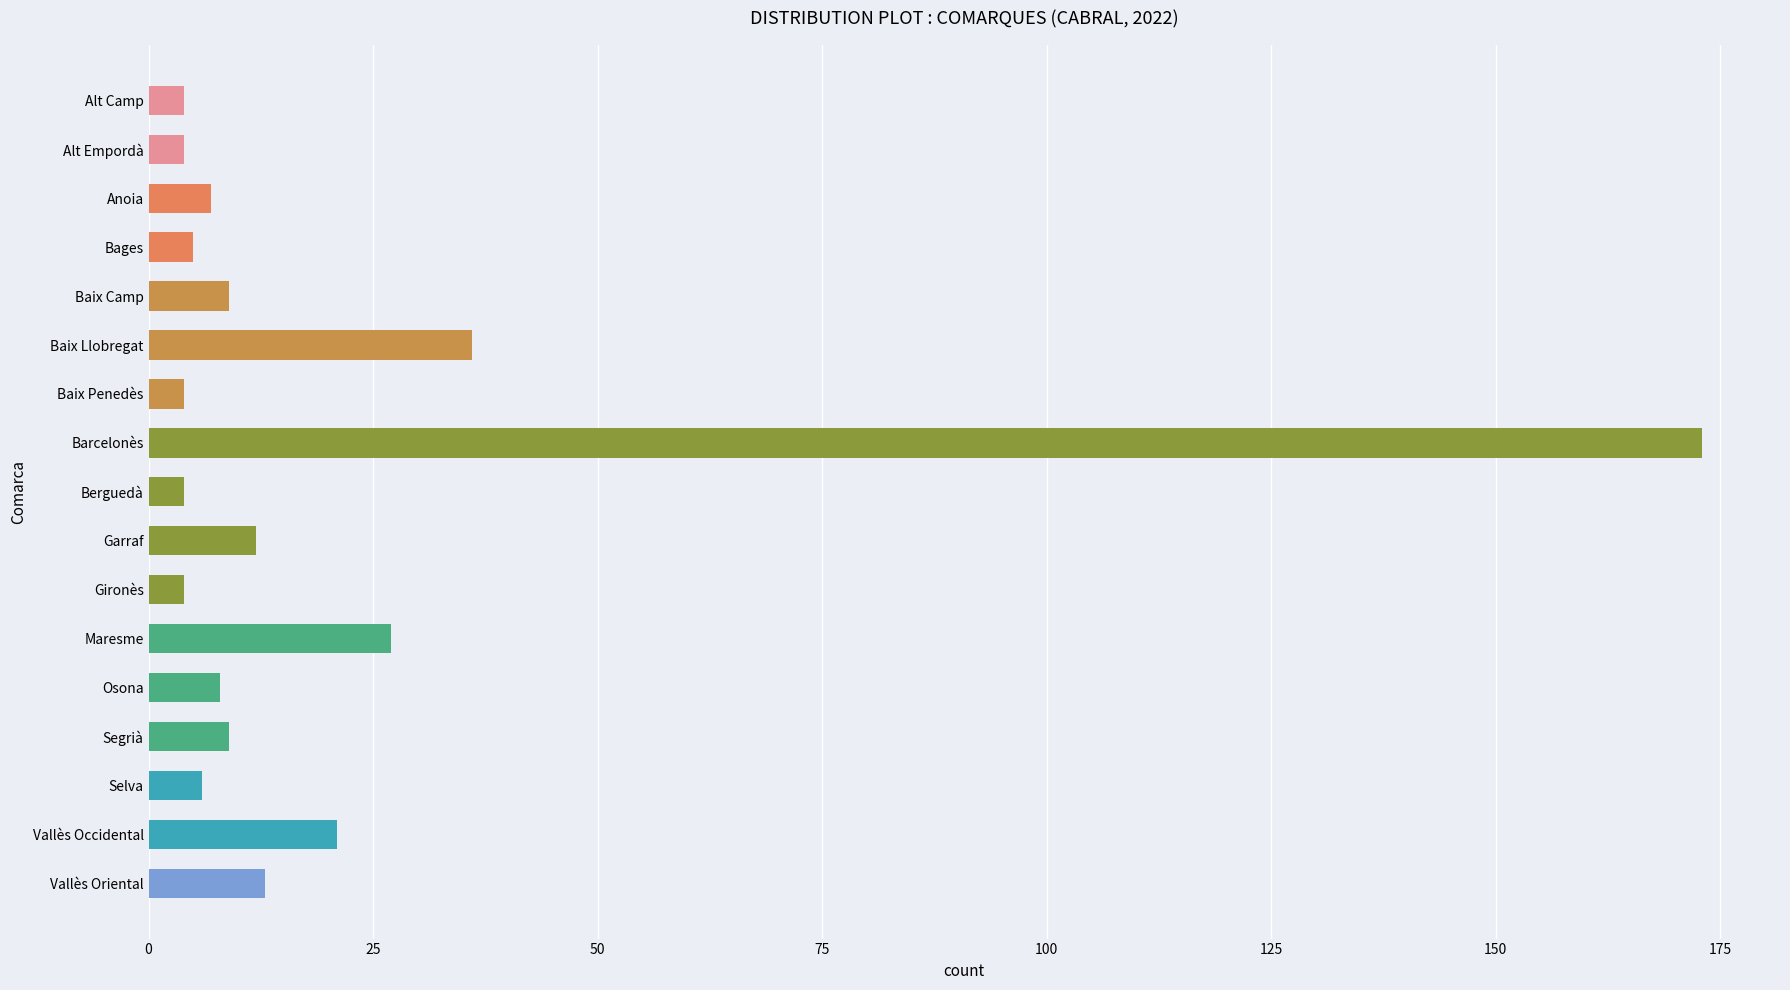

Reading top to bottom, what are all the values shown in this chart?

4	4	7	5	9	36	4	173	4	12	4	27	8	9	6	21	13